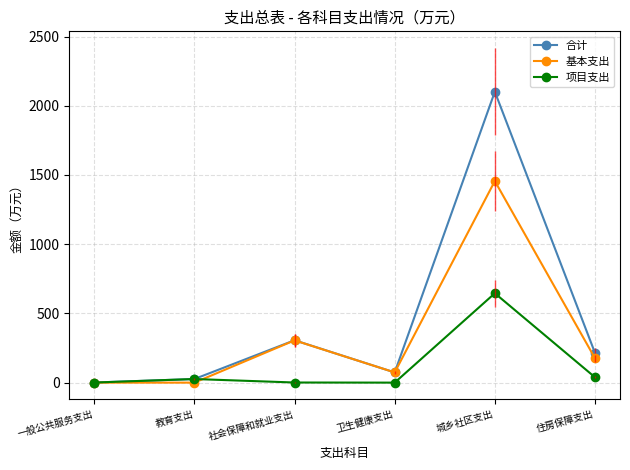

At which label does 项目支出 reach its peak?

城乡社区支出